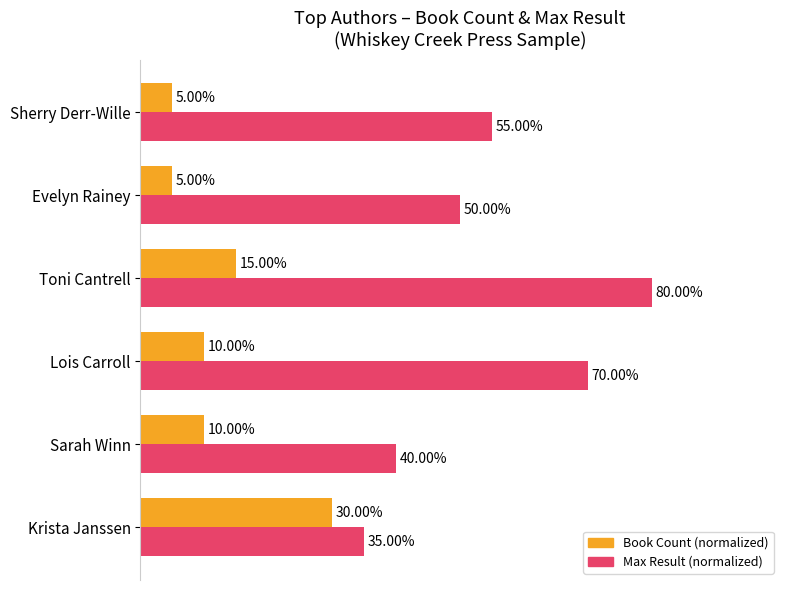

At which label does Max Result (normalized) reach its minimum?

Krista Janssen